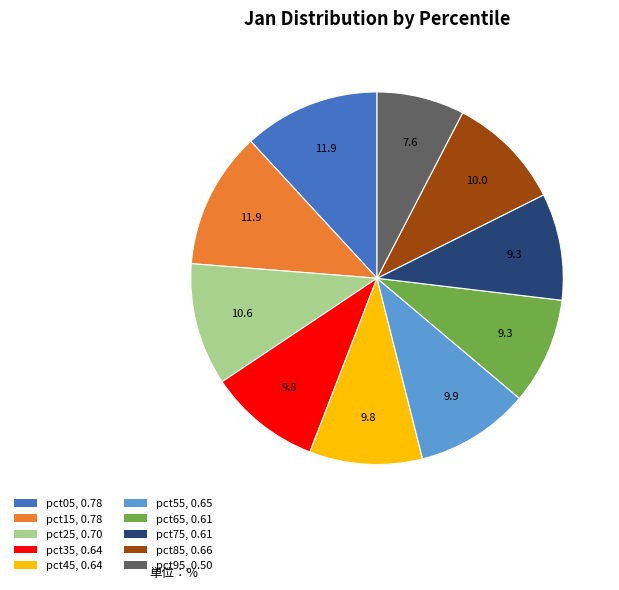

The pct55 slice represents 24% of the pie. True or false?

False